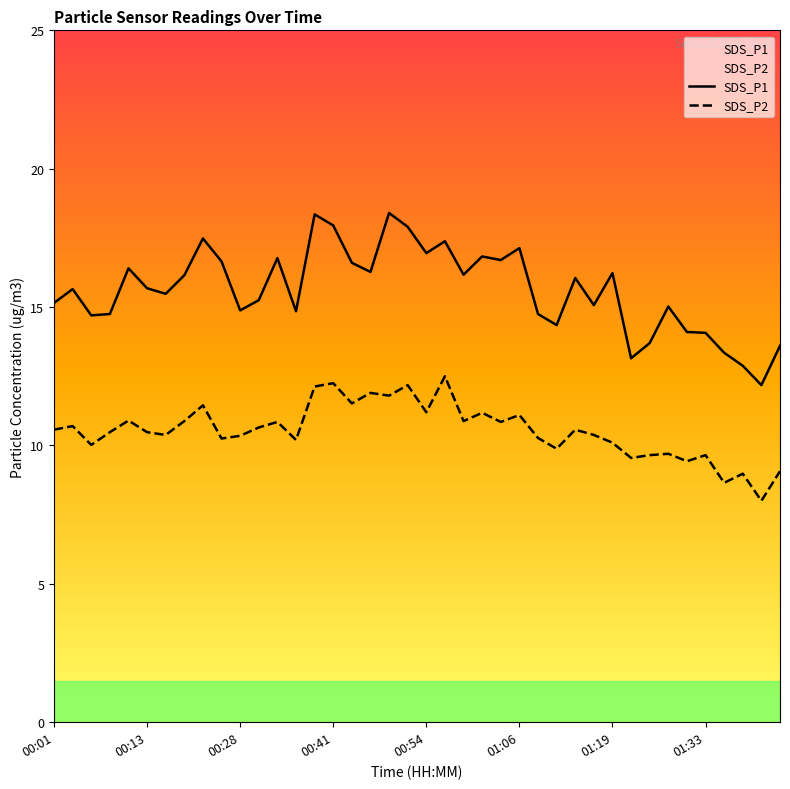

Does the chart display data point markers on the line(s)?

No